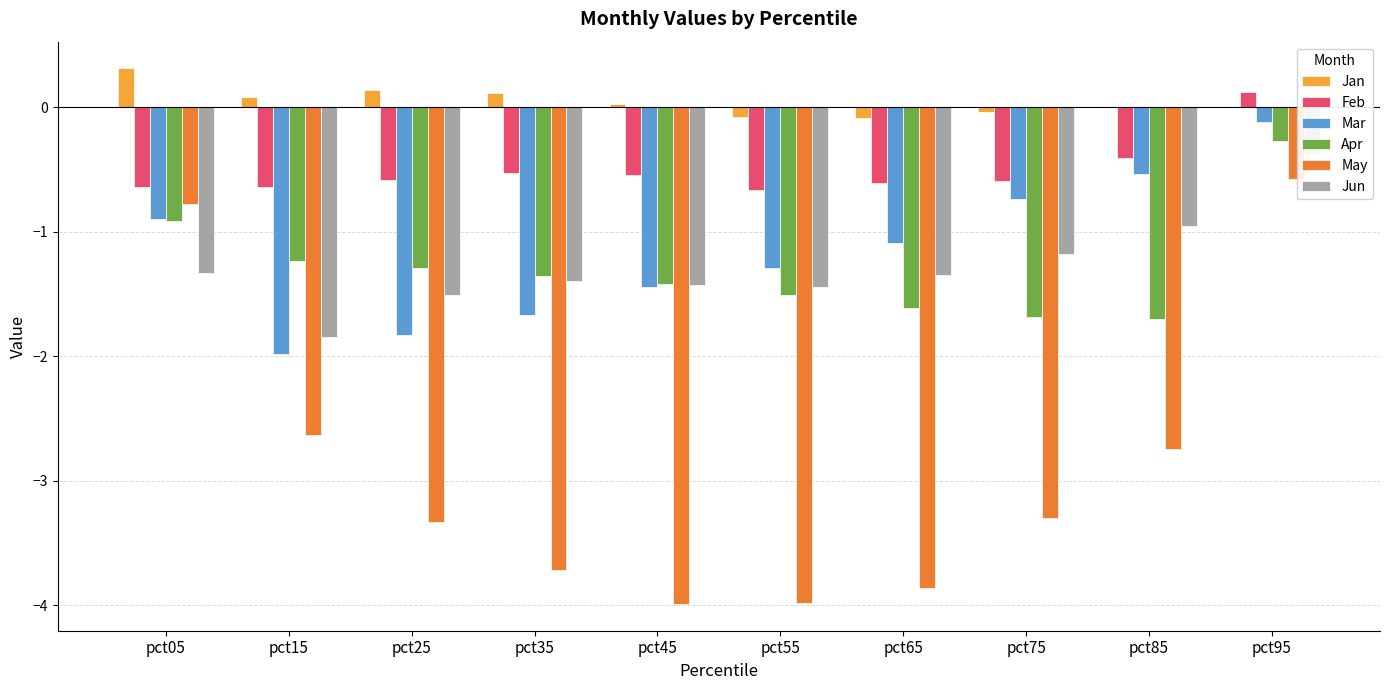

How many data points in May are less than -3?

6